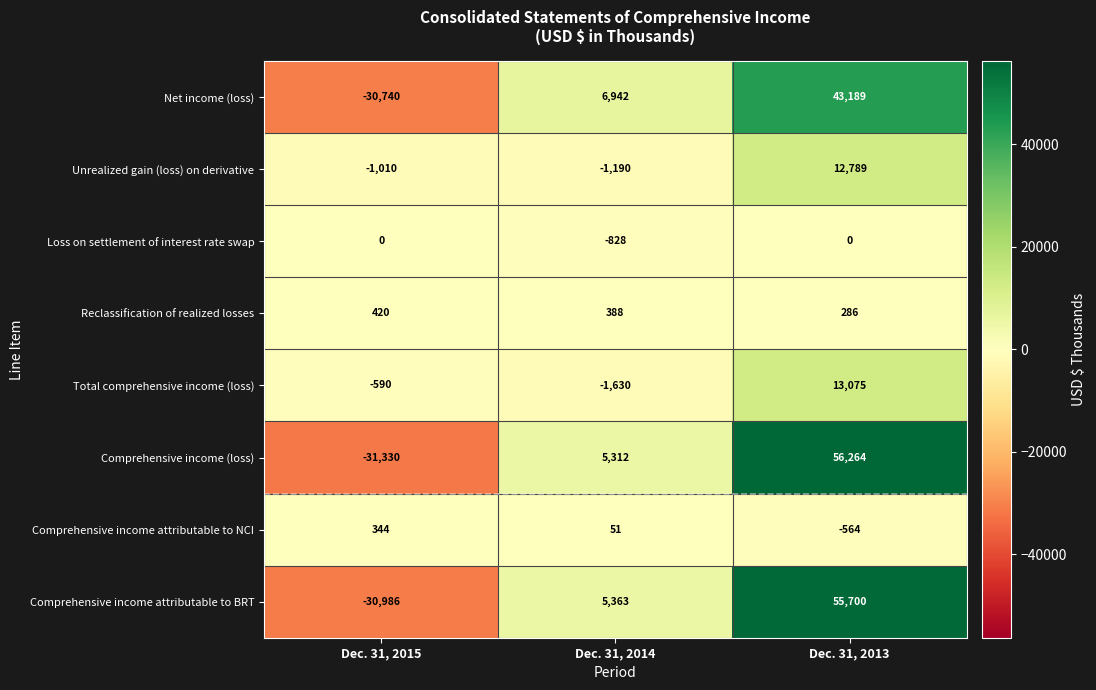

Reading left to right, what are all the values shown in this chart?

Net income (loss): Dec. 31, 2015=-30740	Dec. 31, 2014=6942	Dec. 31, 2013=43189
Unrealized gain (loss) on derivative: Dec. 31, 2015=-1010	Dec. 31, 2014=-1190	Dec. 31, 2013=12789
Loss on settlement of interest rate swap: Dec. 31, 2015=0	Dec. 31, 2014=-828	Dec. 31, 2013=0
Reclassification of realized losses: Dec. 31, 2015=420	Dec. 31, 2014=388	Dec. 31, 2013=286
Total comprehensive income (loss): Dec. 31, 2015=-590	Dec. 31, 2014=-1630	Dec. 31, 2013=13075
Comprehensive income (loss): Dec. 31, 2015=-31330	Dec. 31, 2014=5312	Dec. 31, 2013=56264
Comprehensive income attributable to NCI: Dec. 31, 2015=344	Dec. 31, 2014=51	Dec. 31, 2013=-564
Comprehensive income attributable to BRT: Dec. 31, 2015=-30986	Dec. 31, 2014=5363	Dec. 31, 2013=55700